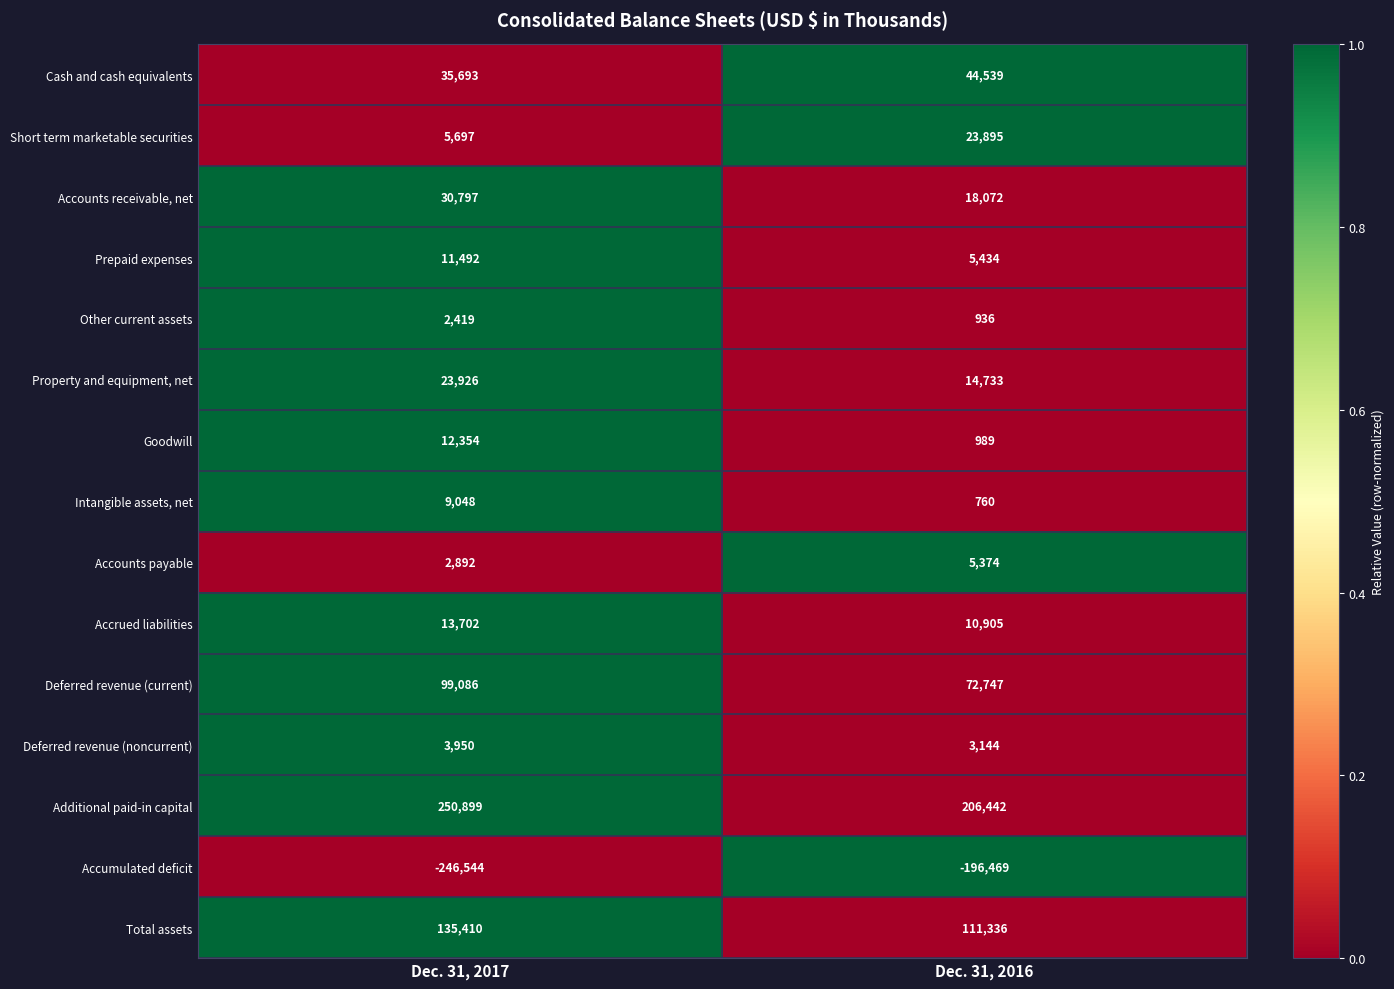

At Dec. 31, 2016, list the series in order from largest to smallest.

Additional paid-in capital, Total assets, Deferred revenue (current), Cash and cash equivalents, Short term marketable securities, Accounts receivable, net, Property and equipment, net, Accrued liabilities, Prepaid expenses, Accounts payable, Deferred revenue (noncurrent), Goodwill, Other current assets, Intangible assets, net, Accumulated deficit